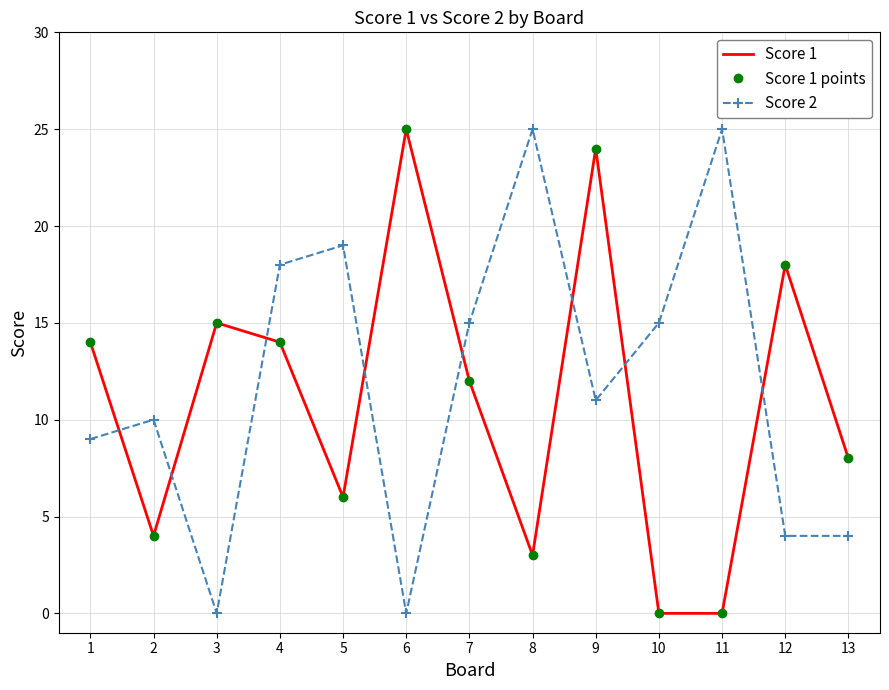

At which category is the sum across all series the highest?

9